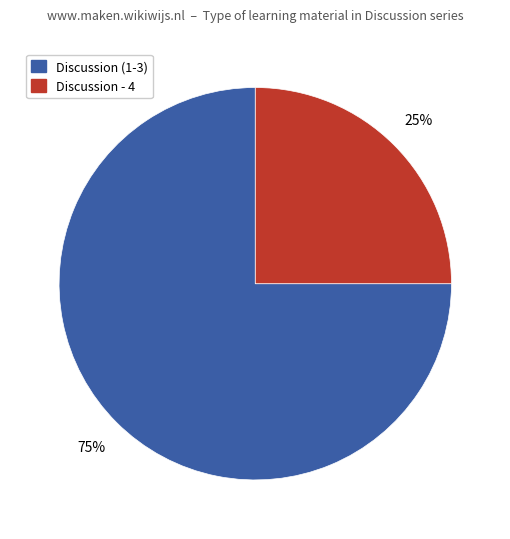

Does any single category account for the majority?

Yes